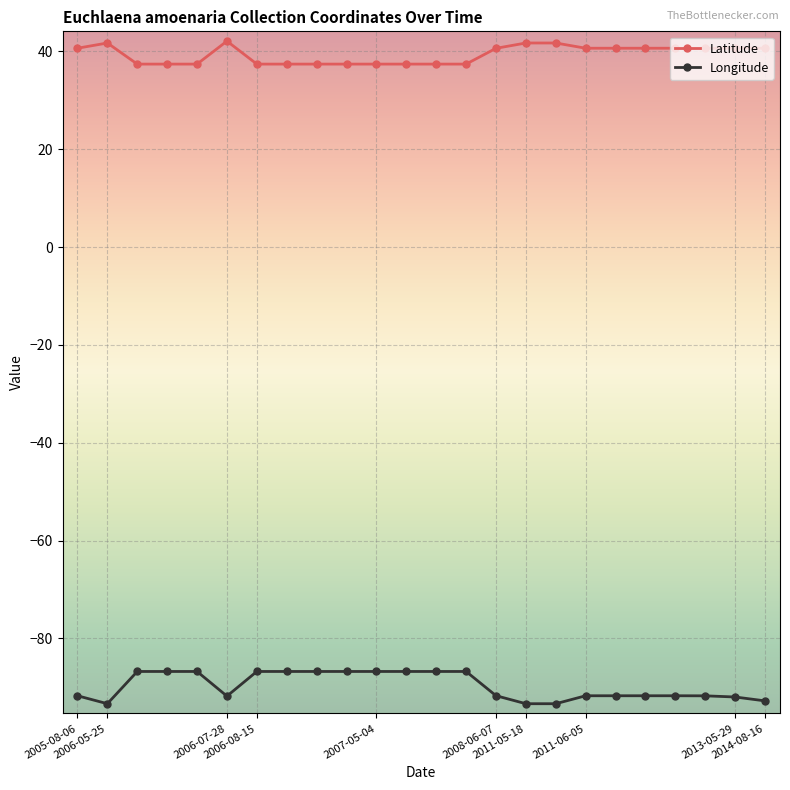

What is the value of the Longitude point at the 3rd from the left?

-86.8